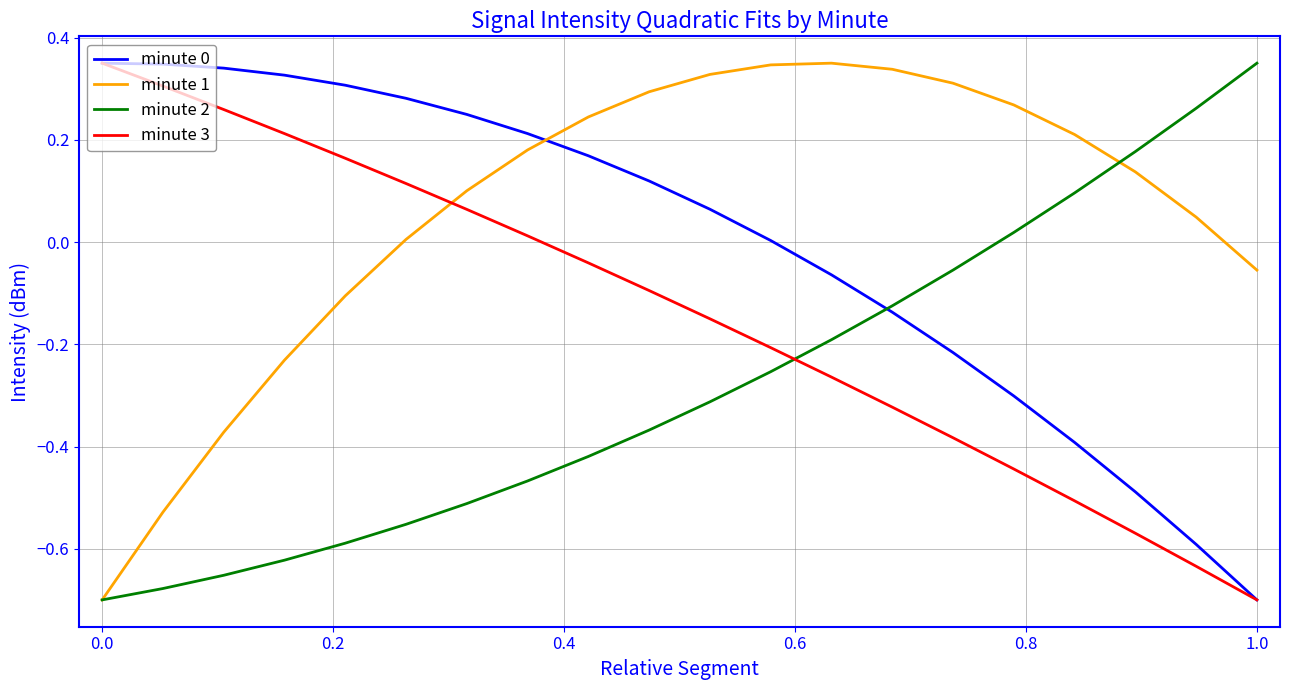

Which series has the largest total across all categories?

minute 1